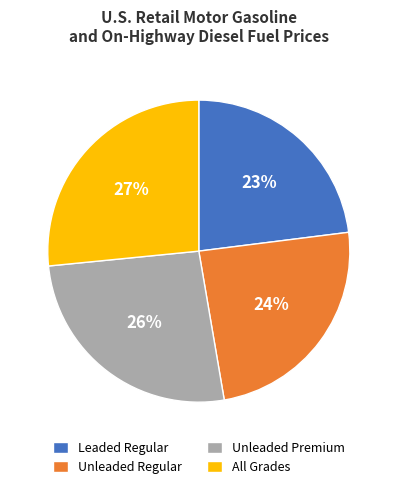

What percentage is the Unleaded Regular slice, to the nearest percent?

24%